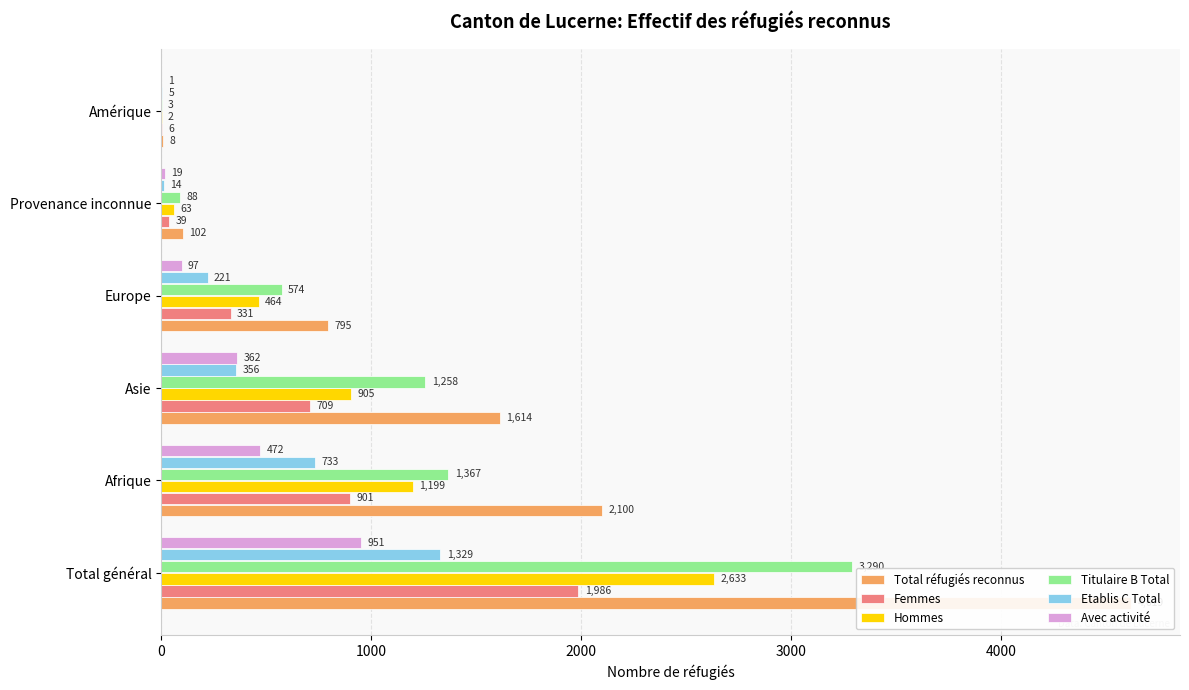

Reading left to right, extract all data points from this chart.

Total réfugiés reconnus: 4619	2100	1614	795	102	8
Femmes: 1986	901	709	331	39	6
Hommes: 2633	1199	905	464	63	2
Titulaire B Total: 3290	1367	1258	574	88	3
Etablis C Total: 1329	733	356	221	14	5
Avec activité: 951	472	362	97	19	1